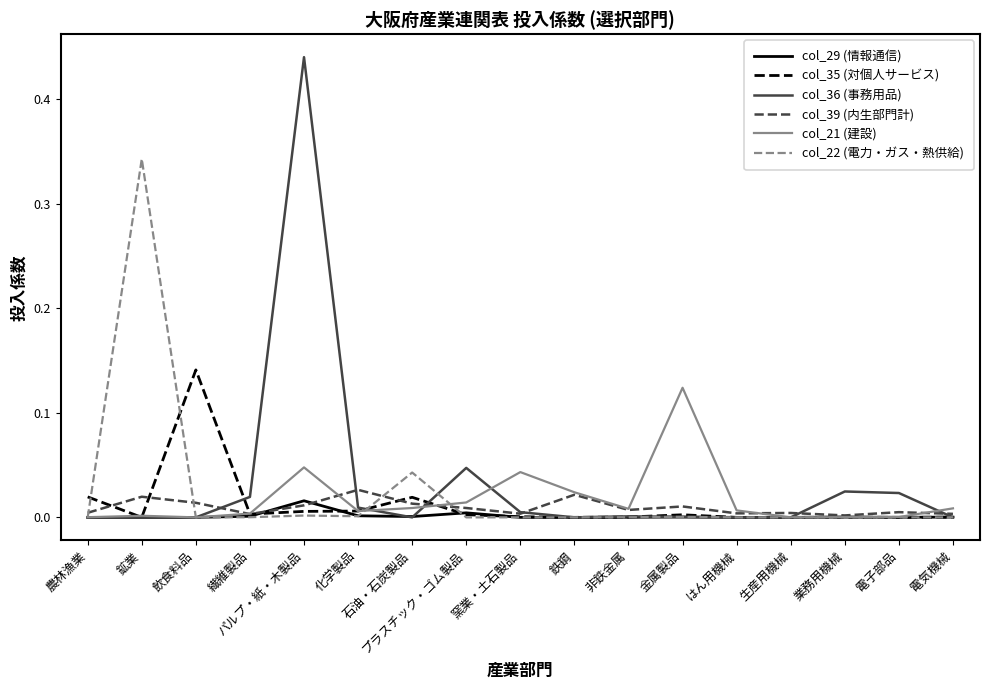

Which category has the highest value in the col_29 (情報通信) series?

パルプ・紙・木製品